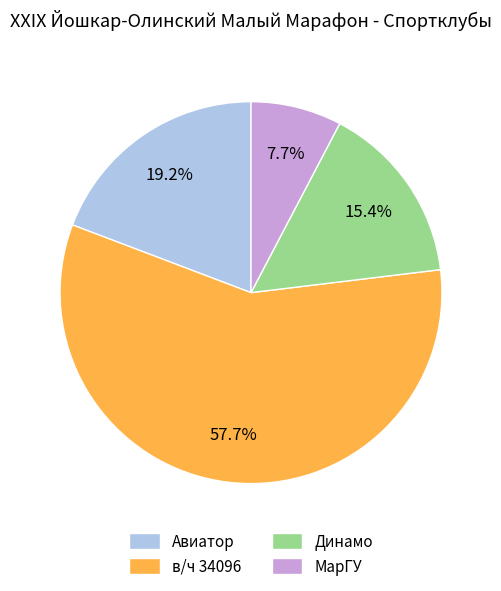

Rank the categories by value from highest to lowest.

в/ч 34096, Авиатор, Динамо, МарГУ